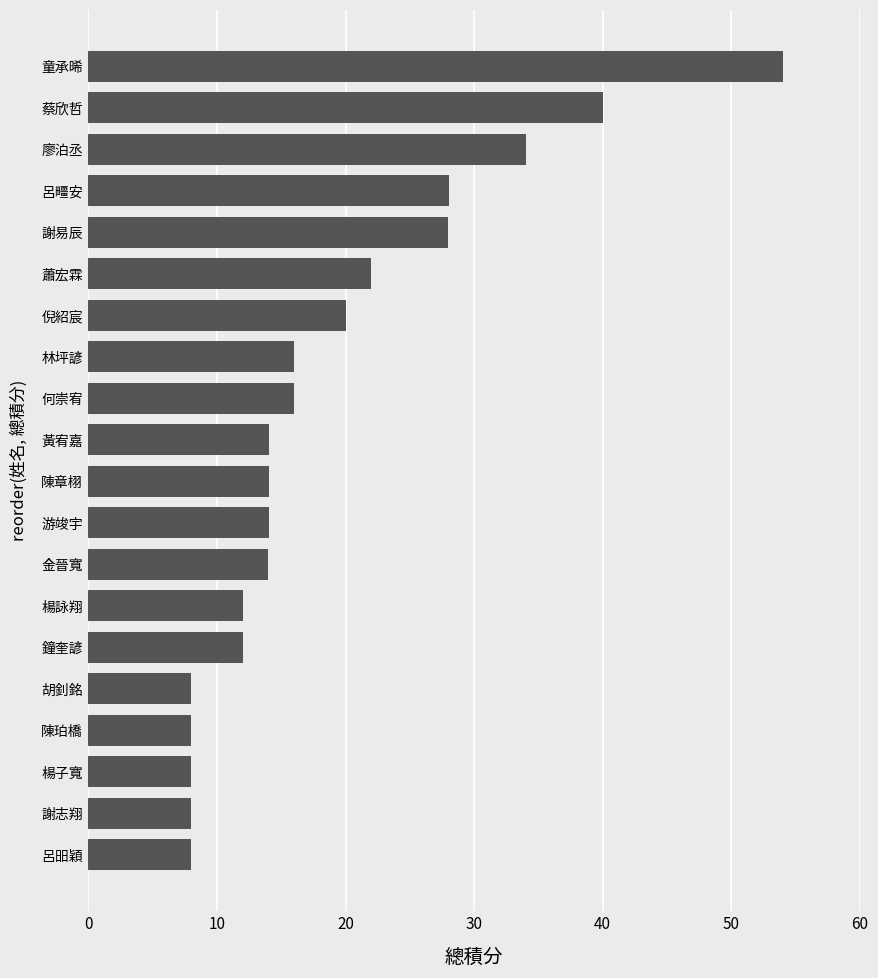

What is the difference between the maximum and minimum values?

46.0